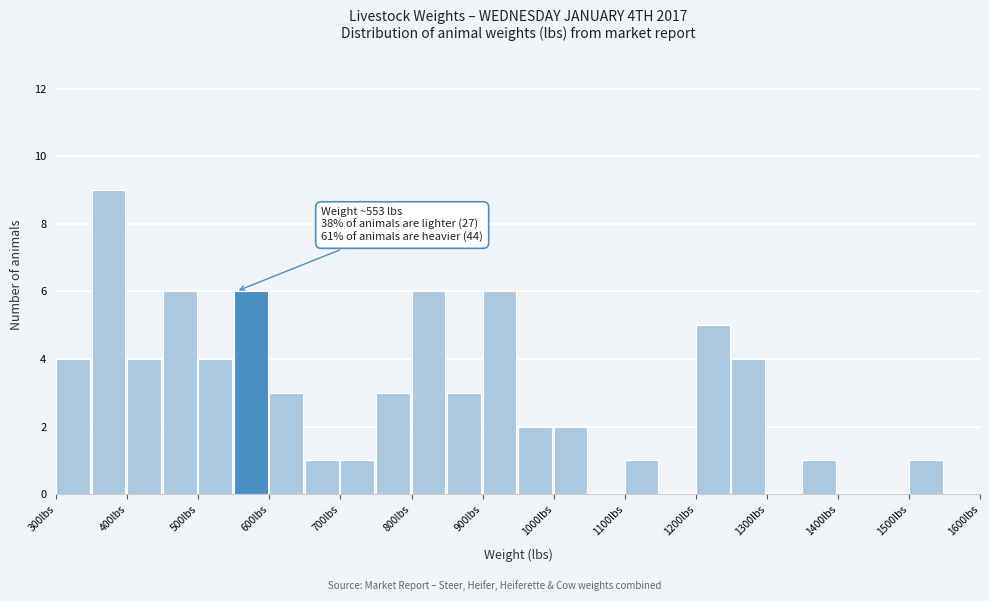

Over which range of the x-axis is the bar tallest?

350 to 400